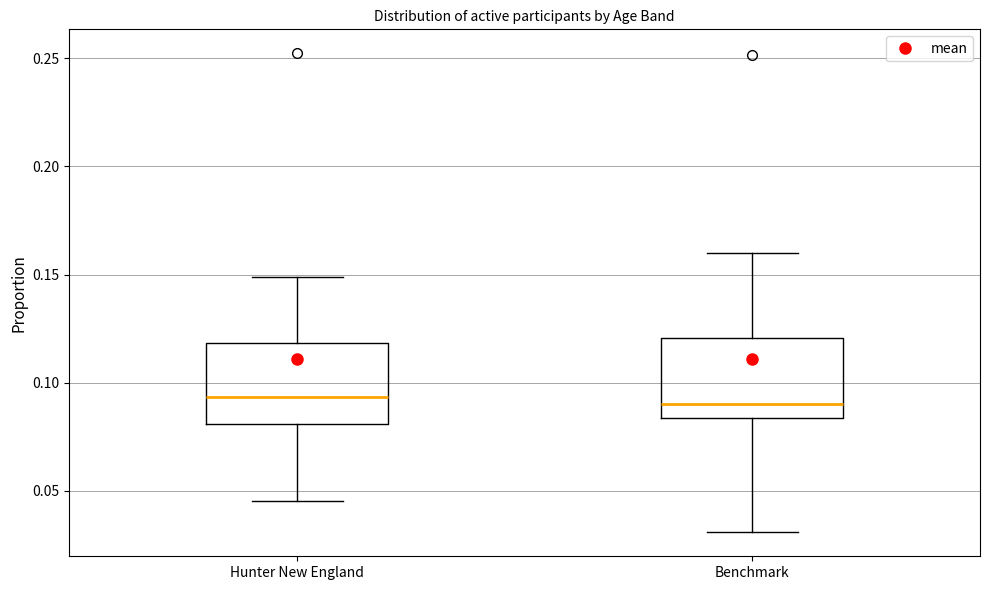

Where does the median line of the box for Benchmark sit on the y-axis? The values are not printed on the chart, so give them approximately, as read against the axis.

0.090